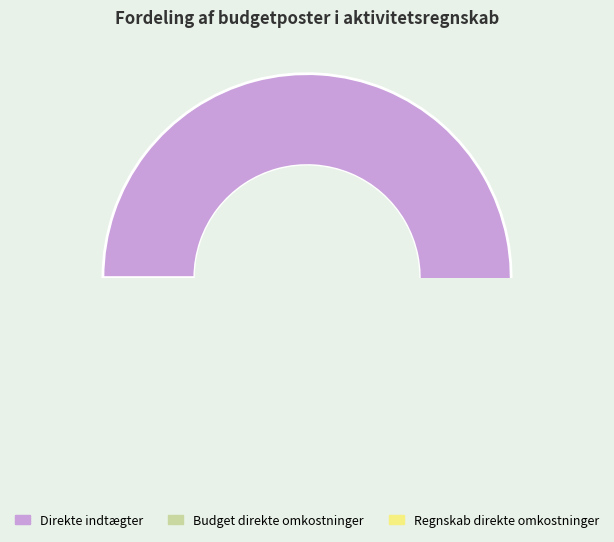

Does Direkte indtægter account for over 50% of the chart?

Yes